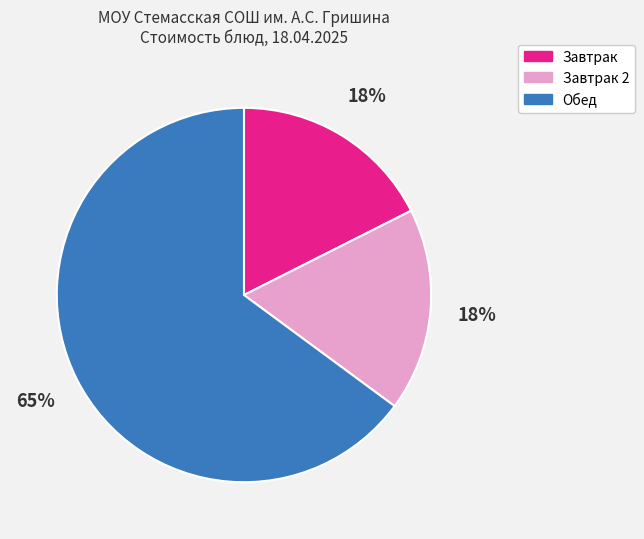

What percentage is the Завтрак slice, to the nearest percent?

18%